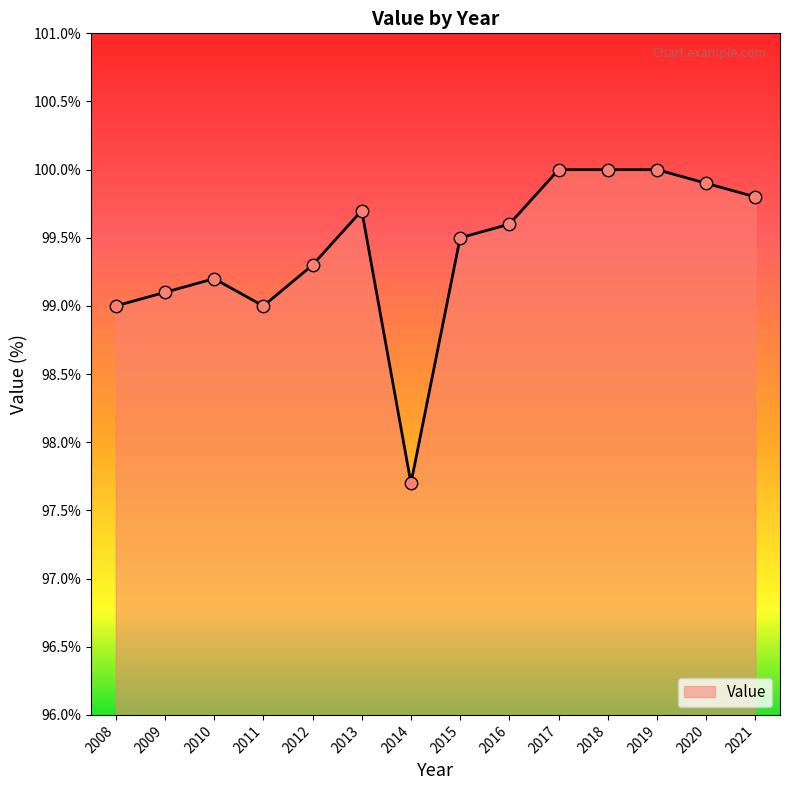

What is the change in value from 2009 to 2011?

-0.1